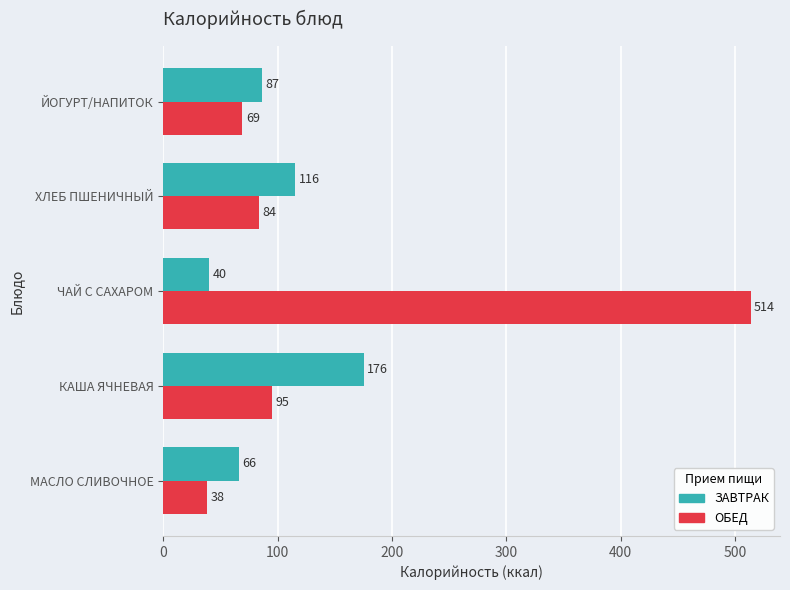

Rank the categories by ЗАВТРАК value from lowest to highest.

ЧАЙ С САХАРОМ, МАСЛО СЛИВОЧНОЕ, ЙОГУРТ/НАПИТОК, ХЛЕБ ПШЕНИЧНЫЙ, КАША ЯЧНЕВАЯ